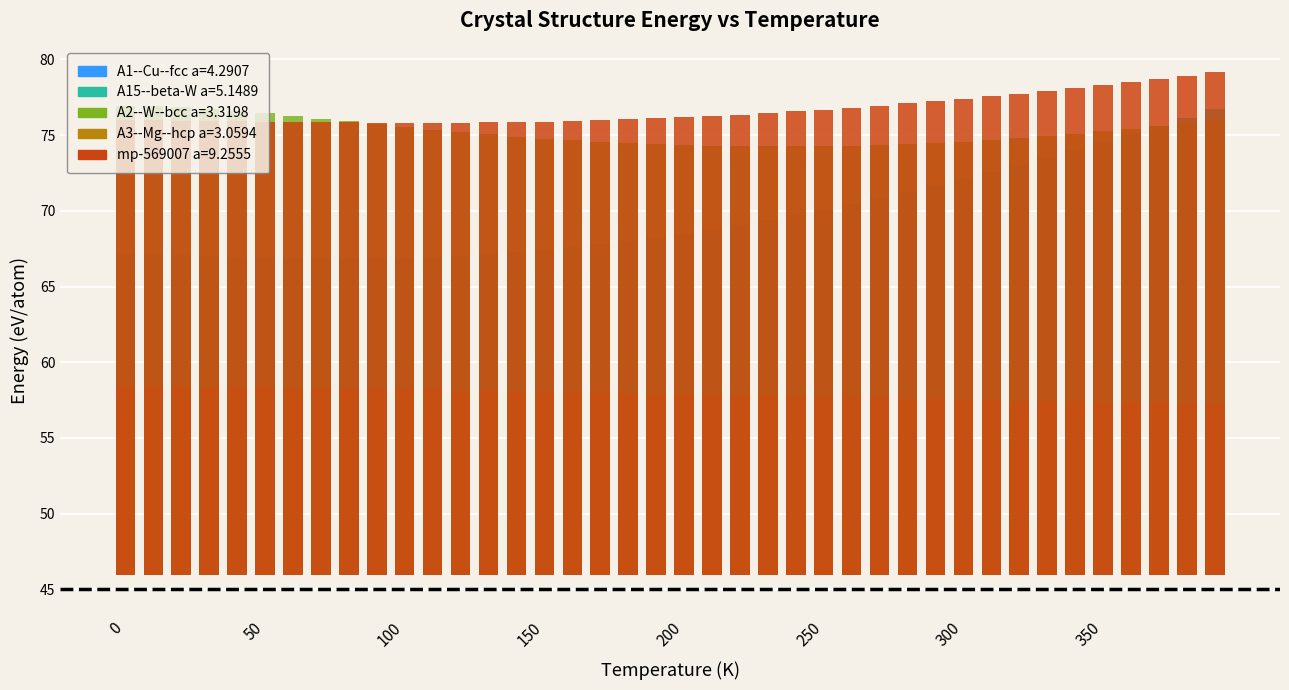

Reading left to right, what are all the values shown in this chart?

A1--Cu--fcc a=4.2907: 0=1.0	10=1.0	20=1.0	30=1.0	40=1.0	50=1.0	60=1.0	70=1.1	80=1.1	90=1.1	100=1.2	110=1.2	120=1.3	130=1.3	140=1.4	150=1.4	160=1.5	170=1.6	180=1.7	190=1.7	200=1.8	210=1.9	220=2.0	230=2.1	240=2.2	250=2.3	260=2.4	270=2.4	280=2.5	290=2.6	300=2.7	310=2.8	320=2.9	330=3.0	340=3.1	350=3.2	360=3.3	370=3.4	380=3.5	390=3.6
A15--beta-W a=5.1489: 0=21.2	10=21.2	20=21.1	30=21.1	40=21.0	50=21.0	60=20.9	70=20.9	80=20.9	90=20.9	100=20.9	110=21.0	120=21.1	130=21.2	140=21.3	150=21.4	160=21.6	170=21.8	180=22.0	190=22.3	200=22.5	210=22.8	220=23.1	230=23.4	240=23.8	250=24.1	260=24.5	270=24.9	280=25.3	290=25.7	300=26.1	310=26.6	320=27.1	330=27.6	340=28.1	350=28.6	360=29.1	370=29.6	380=30.2	390=30.7
A2--W--bcc a=3.3198: 0=31.0	10=31.0	20=30.9	30=30.8	40=30.6	50=30.5	60=30.3	70=30.1	80=29.9	90=29.7	100=29.6	110=29.4	120=29.2	130=29.1	140=28.9	150=28.8	160=28.7	170=28.6	180=28.5	190=28.4	200=28.4	210=28.3	220=28.3	230=28.3	240=28.3	250=28.3	260=28.3	270=28.4	280=28.4	290=28.5	300=28.6	310=28.7	320=28.8	330=29.0	340=29.1	350=29.3	360=29.5	370=29.6	380=29.9	390=30.1
A3--Mg--hcp a=3.0594: 0=12.4	10=12.4	20=12.4	30=12.4	40=12.4	50=12.4	60=12.4	70=12.3	80=12.3	90=12.2	100=12.2	110=12.2	120=12.1	130=12.1	140=12.1	150=12.0	160=12.0	170=12.0	180=11.9	190=11.9	200=11.9	210=11.8	220=11.8	230=11.8	240=11.8	250=11.7	260=11.7	270=11.7	280=11.6	290=11.6	300=11.6	310=11.5	320=11.5	330=11.5	340=11.4	350=11.4	360=11.4	370=11.3	380=11.3	390=11.3
mp-569007 a=9.2555: 0=30.0	10=30.0	20=30.0	30=30.0	40=29.9	50=29.9	60=29.9	70=29.9	80=29.9	90=29.8	100=29.8	110=29.8	120=29.8	130=29.9	140=29.9	150=29.9	160=30.0	170=30.0	180=30.1	190=30.1	200=30.2	210=30.3	220=30.4	230=30.5	240=30.6	250=30.7	260=30.8	270=31.0	280=31.1	290=31.3	300=31.4	310=31.6	320=31.8	330=31.9	340=32.1	350=32.3	360=32.5	370=32.7	380=33.0	390=33.2